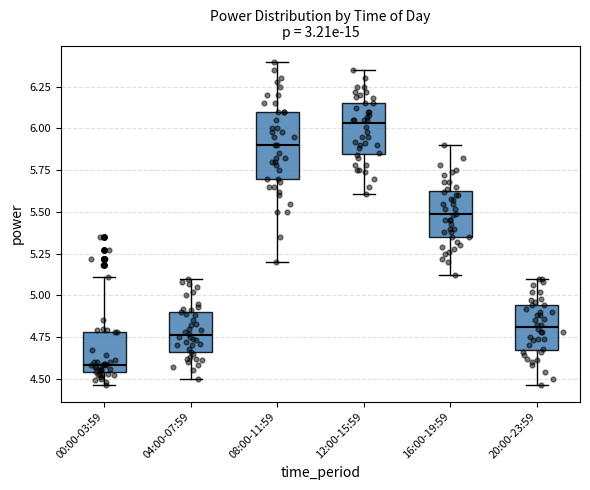

Where does the median line of the box for 20:00-23:59 sit on the y-axis? The values are not printed on the chart, so give them approximately, as read against the axis.

4.80